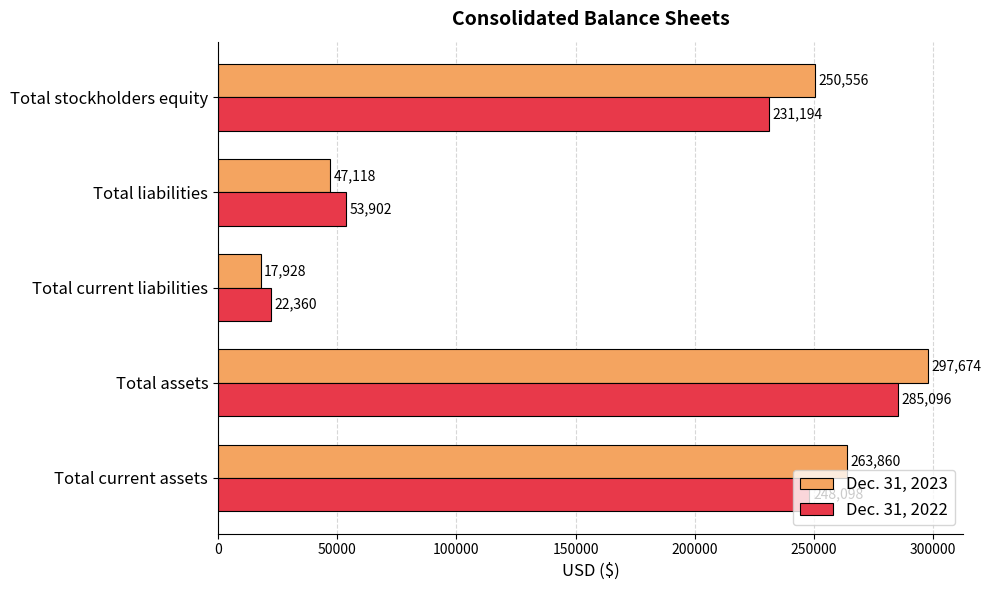

Where is Dec. 31, 2022 nearest to the value 153728?

Total stockholders equity